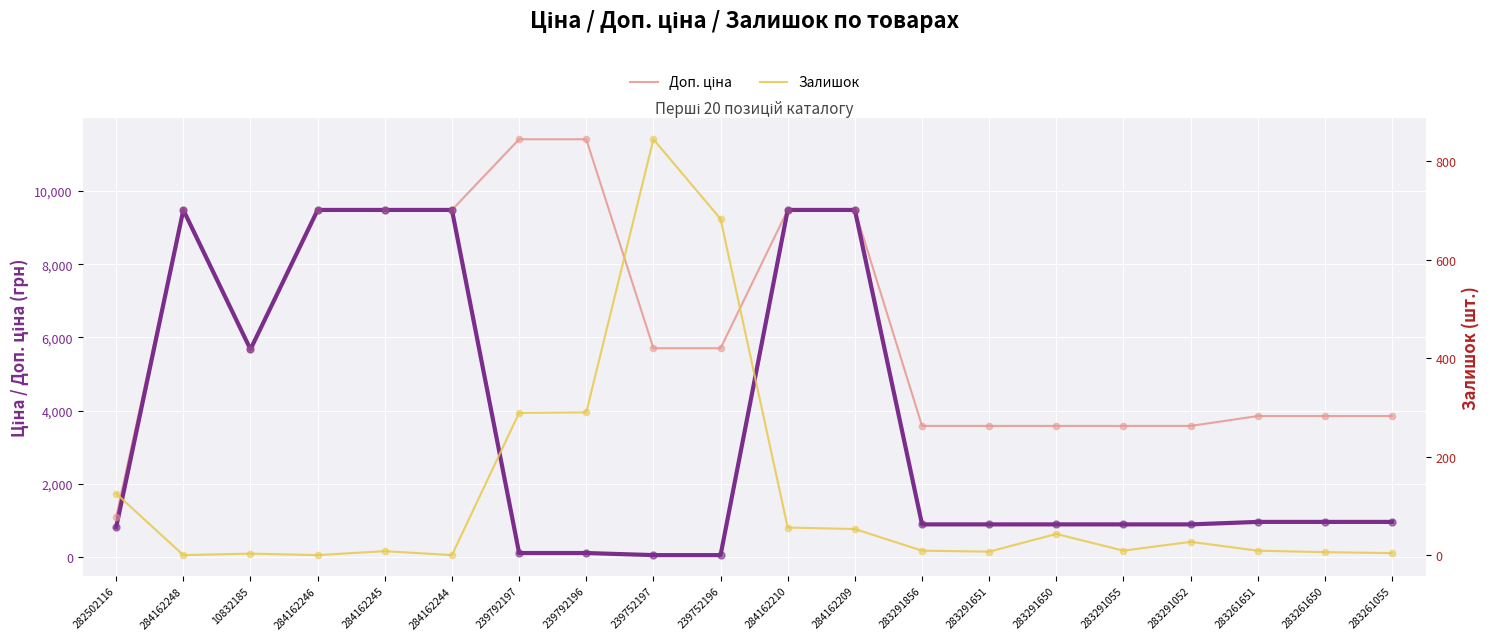

What is the total value across all series at 10832185?

11350.6